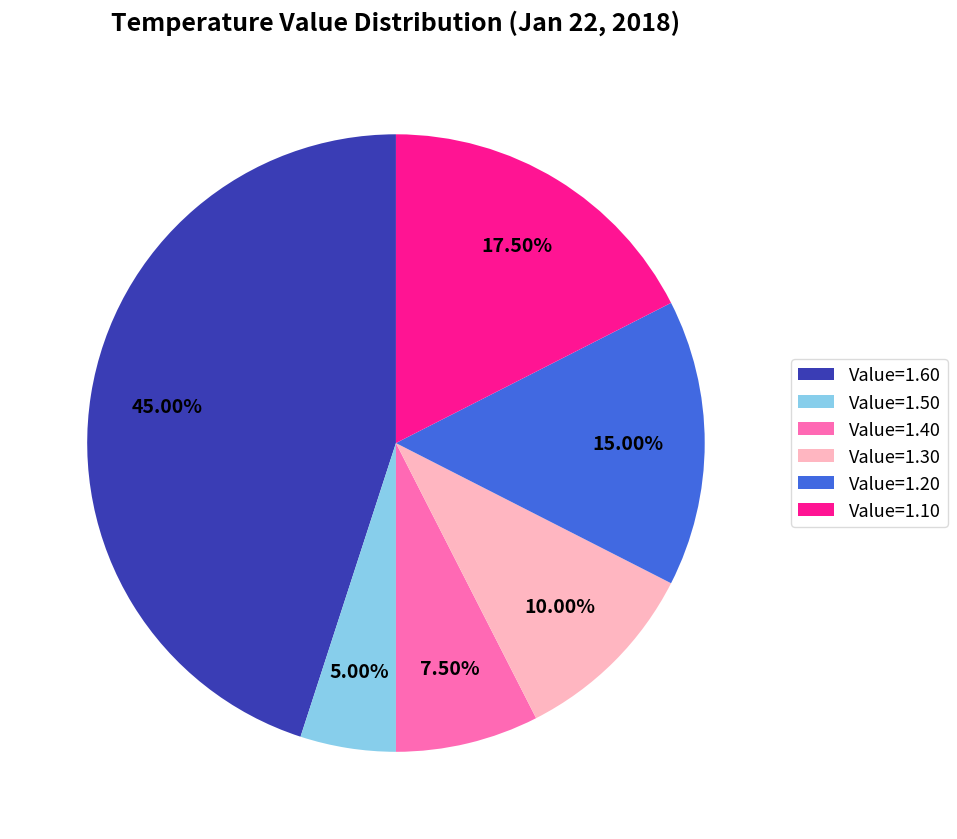

How many slices are in this pie chart?

6